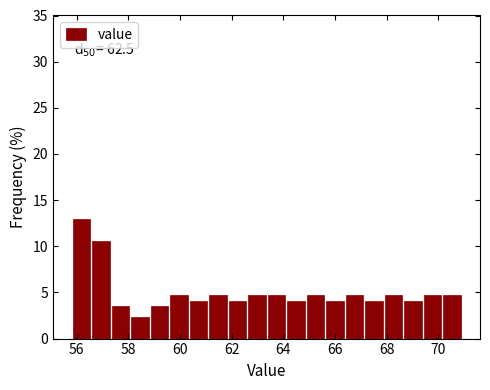

Around what value on the x-axis is the tallest bar? Give the approximate position of its centre, as read against the axis.

56.2